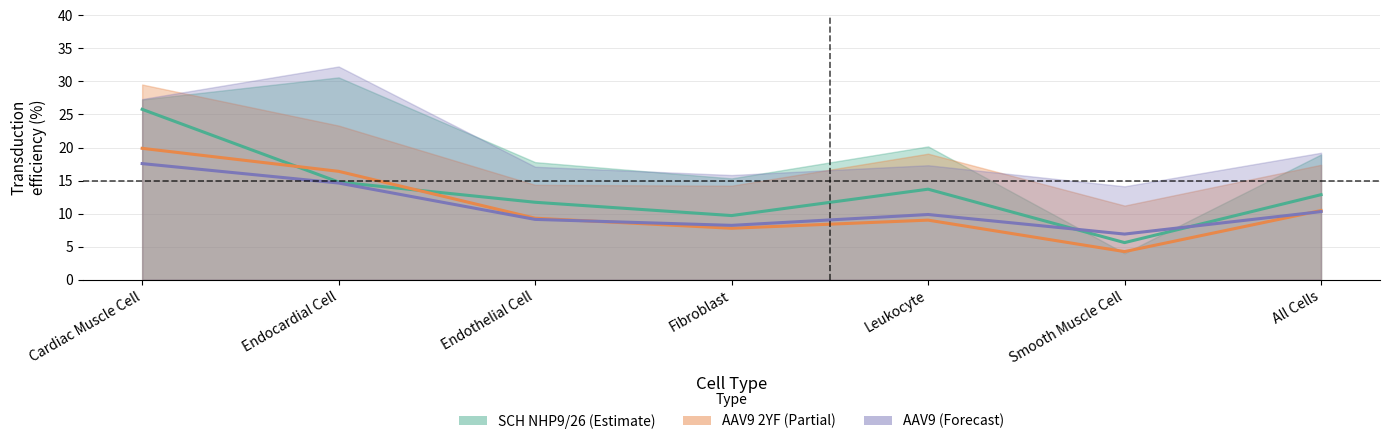

Between Cardiac Muscle Cell and Endothelial Cell, which series saw the biggest shift?

SCH NHP9/26